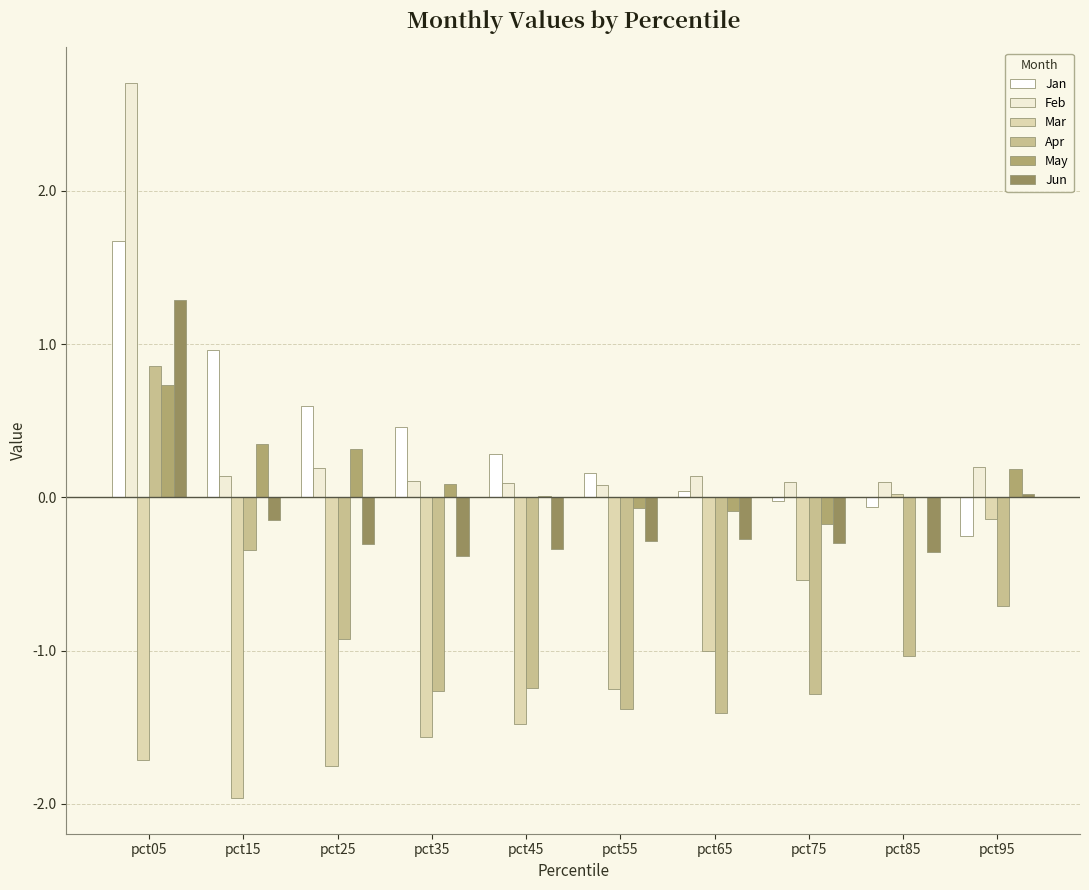

Reading right to left, extract all data points from this chart.

Jan: -0.3	-0.1	-0.0	0.0	0.2	0.3	0.5	0.6	1.0	1.7
Feb: 0.2	0.1	0.1	0.1	0.1	0.1	0.1	0.2	0.1	2.7
Mar: -0.1	0.0	-0.5	-1.0	-1.2	-1.5	-1.6	-1.8	-2.0	-1.7
Apr: -0.7	-1.0	-1.3	-1.4	-1.4	-1.2	-1.3	-0.9	-0.3	0.9
May: 0.2	0.0	-0.2	-0.1	-0.1	0.0	0.1	0.3	0.3	0.7
Jun: 0.0	-0.4	-0.3	-0.3	-0.3	-0.3	-0.4	-0.3	-0.2	1.3